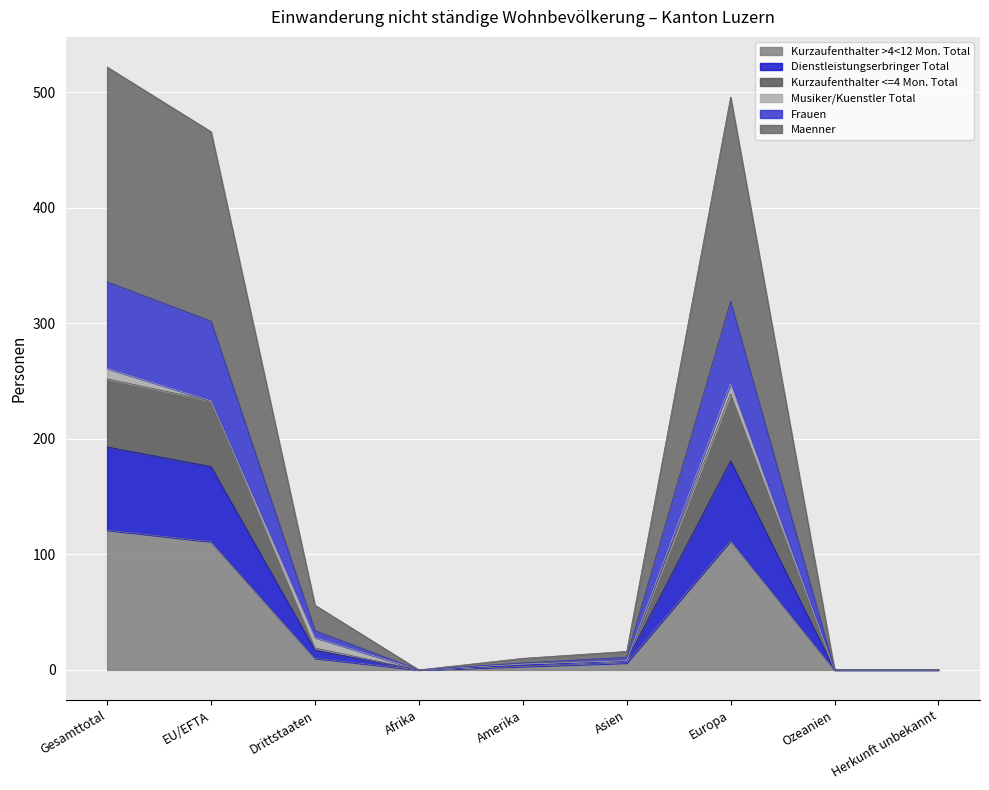

Is it true that Kurzaufenthalter >4<12 Mon. Total equals 167 at EU/EFTA?

False